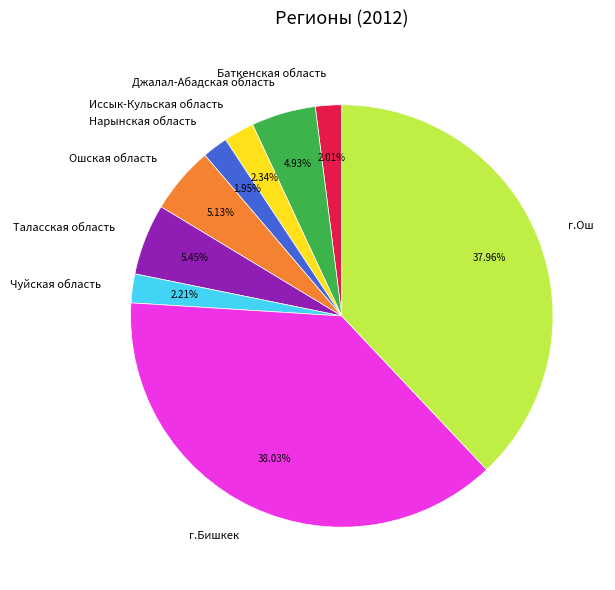

What is the ratio of the value at г.Бишкек to the value at Чуйская область?

17.2